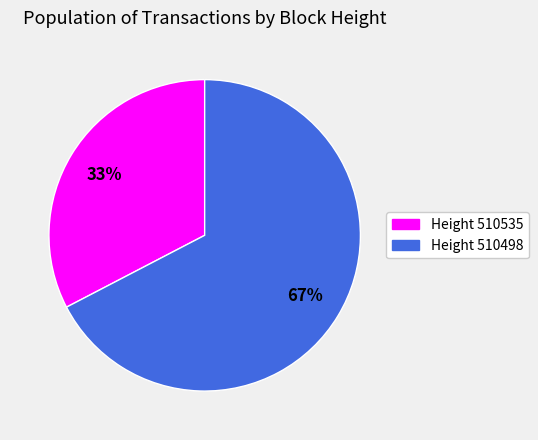

Which slice is the smallest?

Height 510535